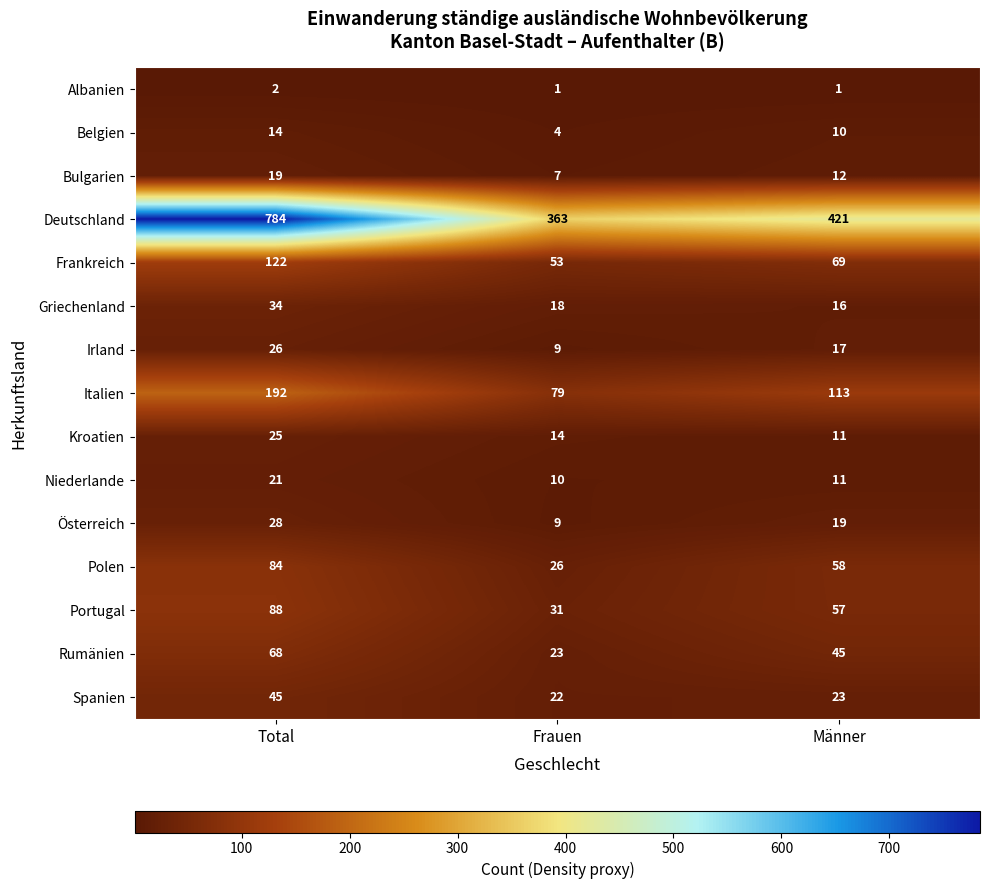

At which label does Albanien reach its peak?

Total